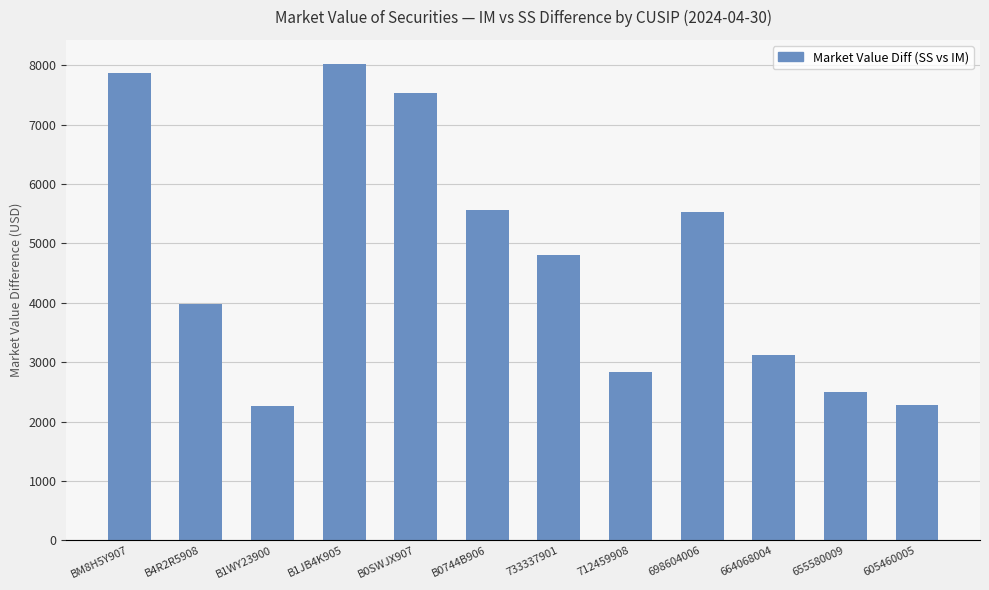

What is the greatest value displayed?

8025.1